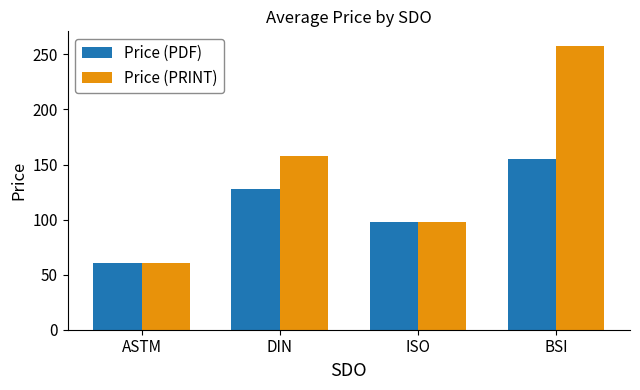

Does the chart contain any negative values?

No